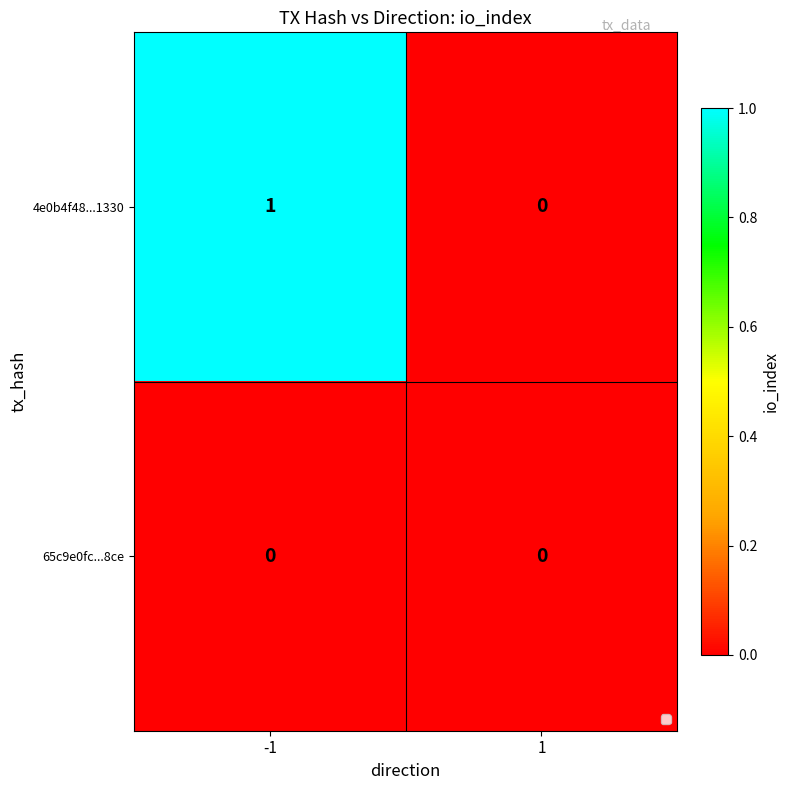

Which series has the largest total across all categories?

4e0b4f48...1330